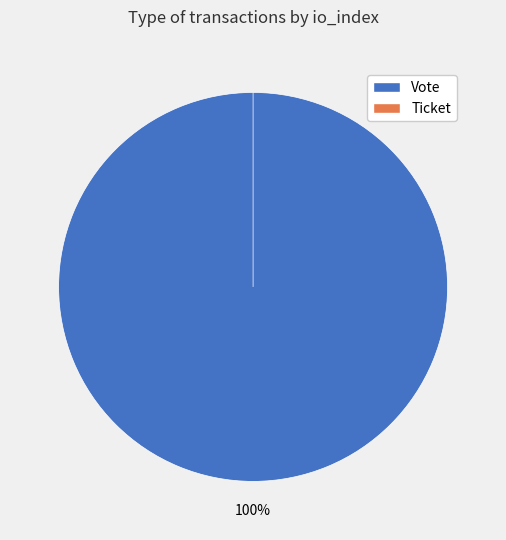

Which slice is the smallest?

Ticket